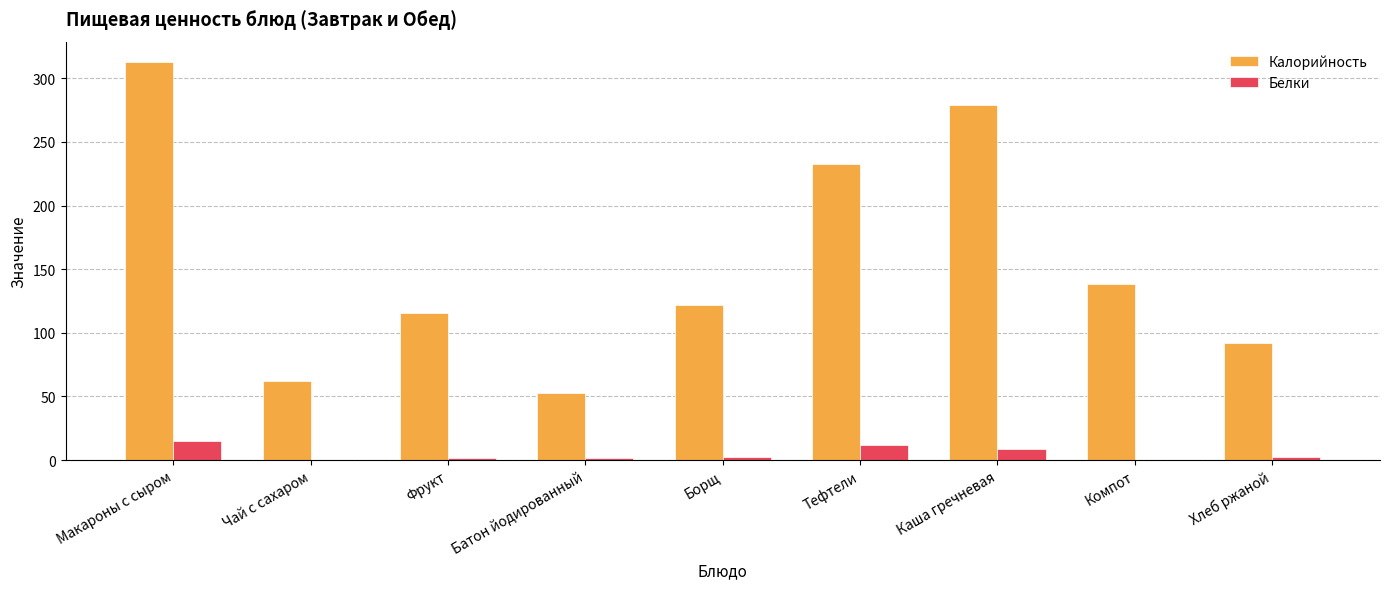

Which series has the largest total across all categories?

Калорийность